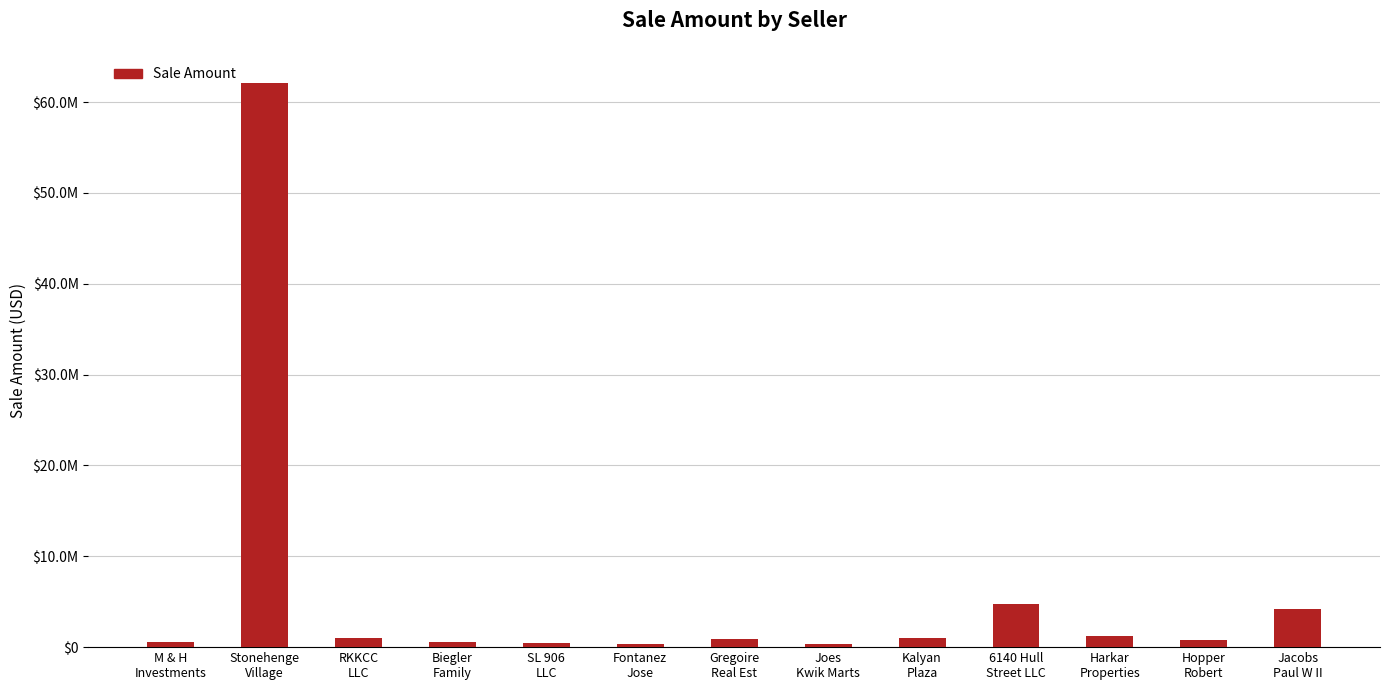

What is the smallest value displayed?

315000